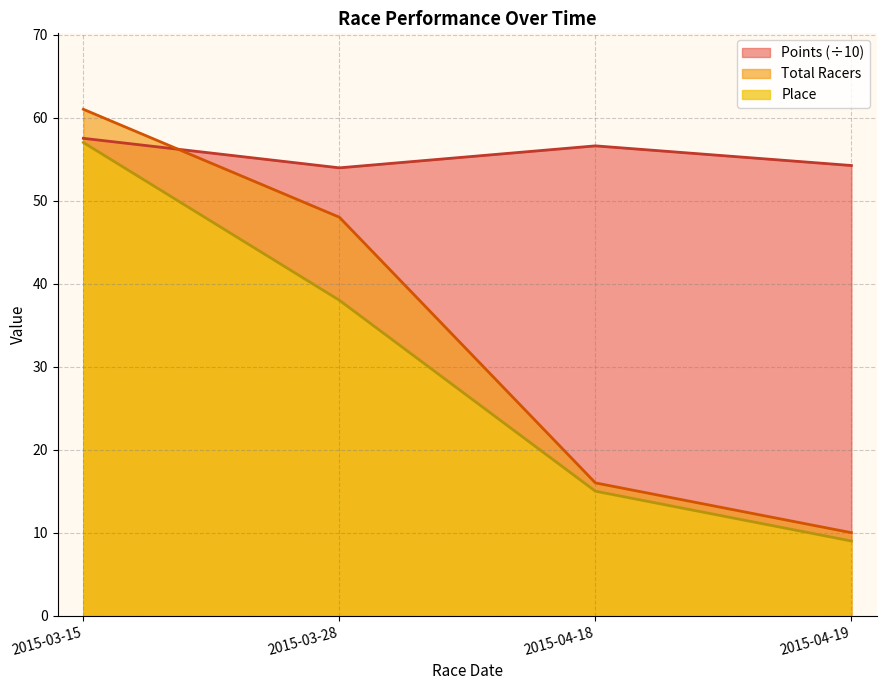

What is the sum of all Total Racers values?

135.0